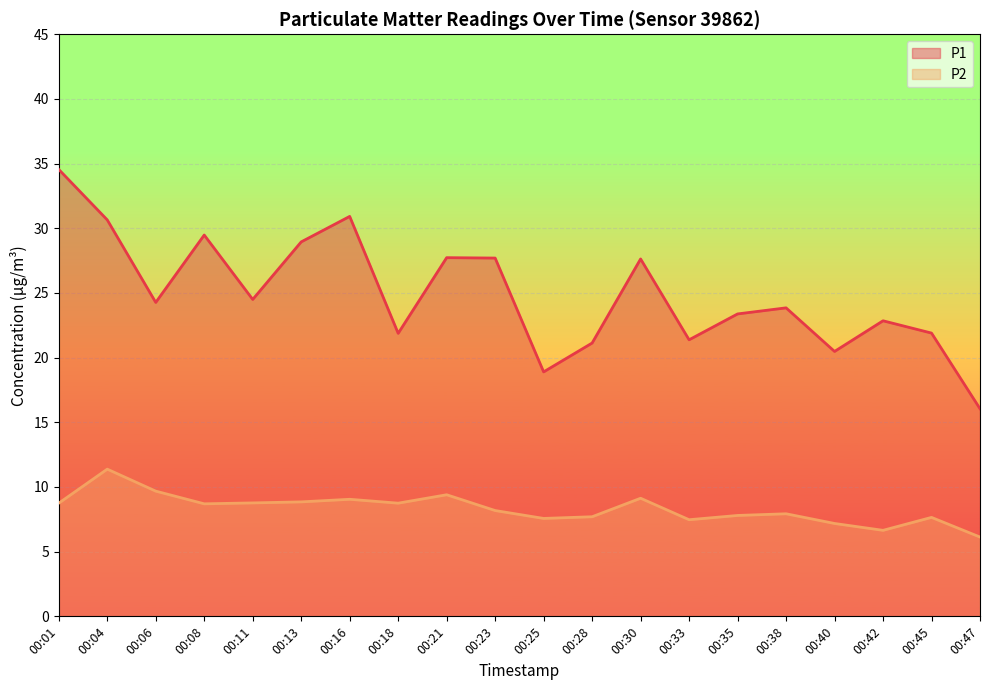

True or false: P1 and P2 intersect in this chart.

False